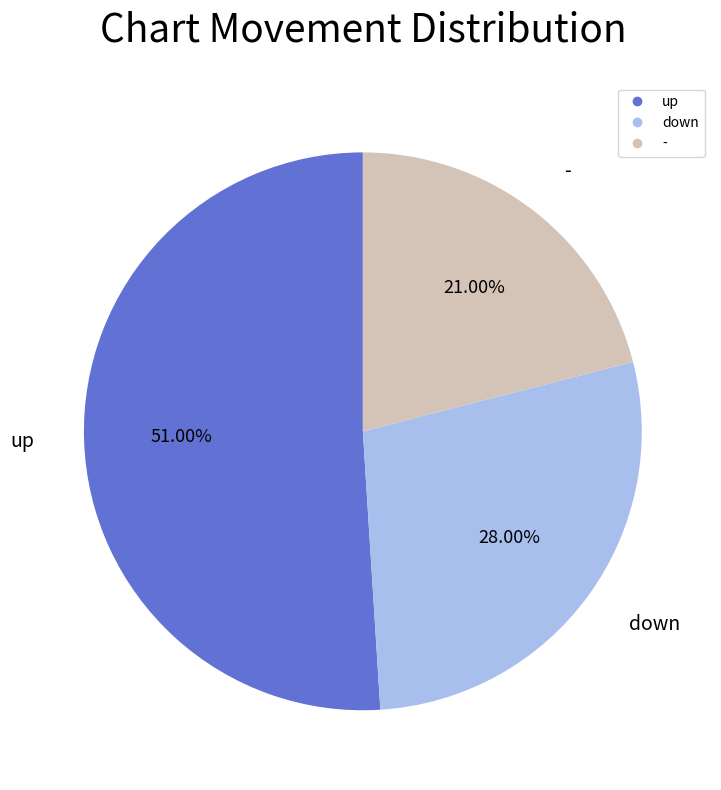

How many segments does this pie chart have?

3